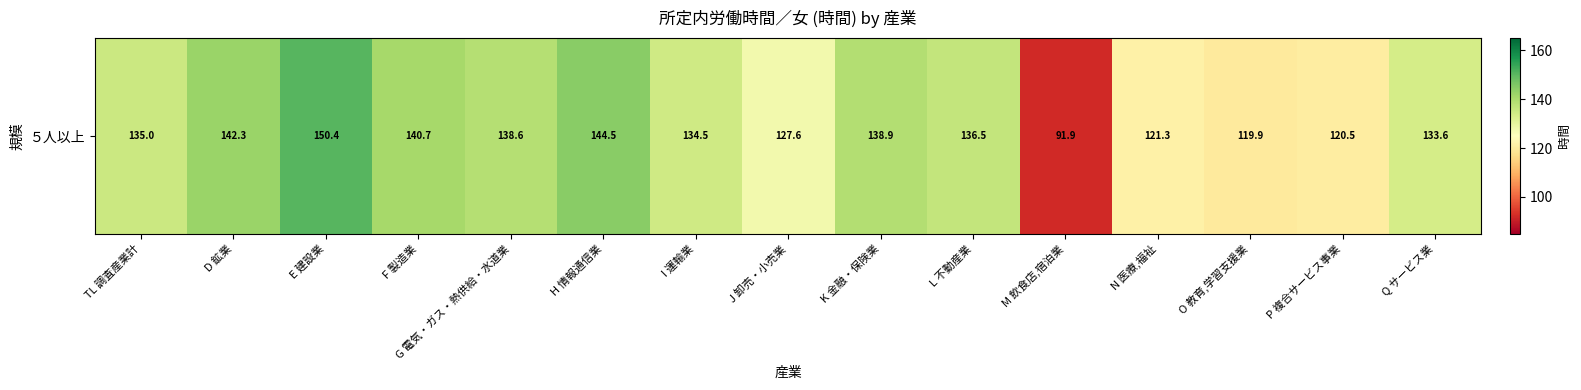

Count the number of values greater than 135.

7